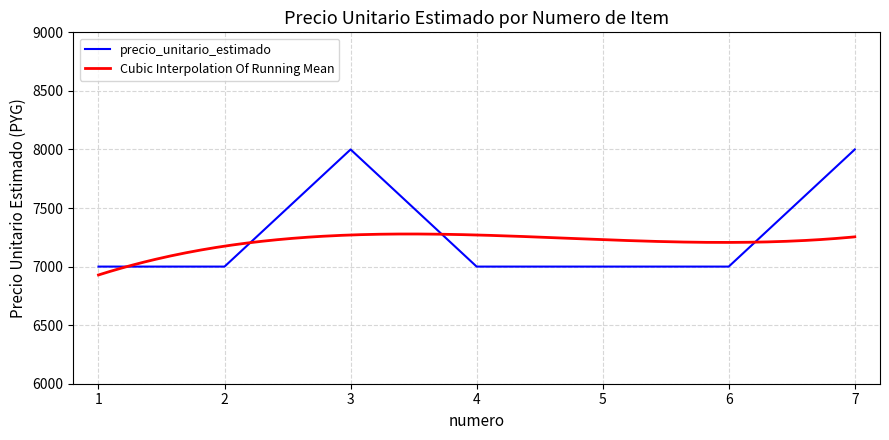

The chart shows a value of 7000 at 2. True or false?

True